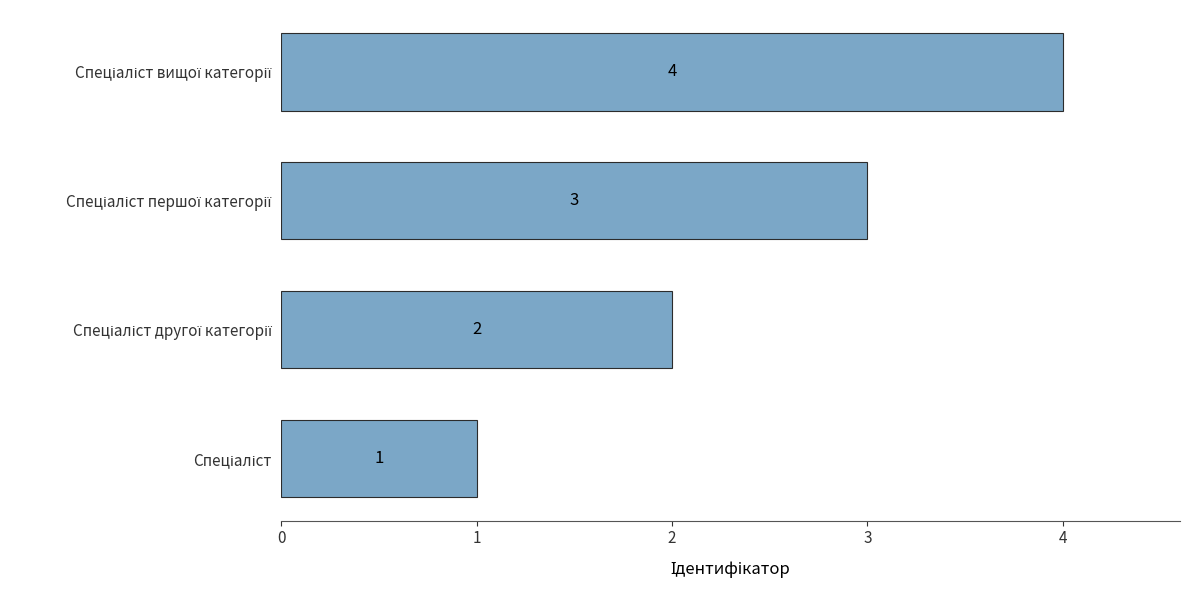

What is the sum of all values?

10